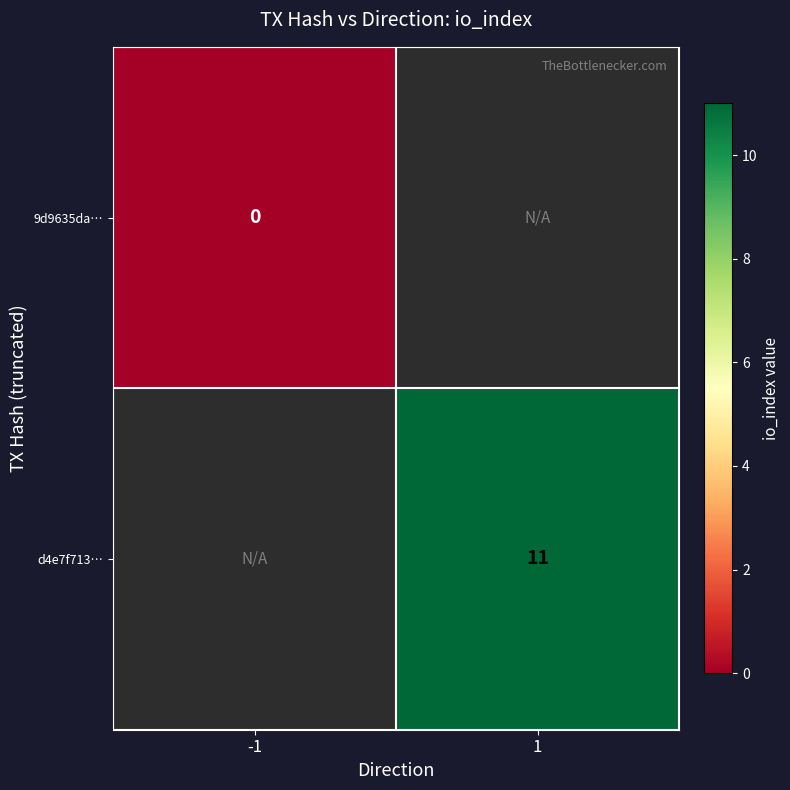

True or false: d4e7f713… has a value of 18 at 1.

False